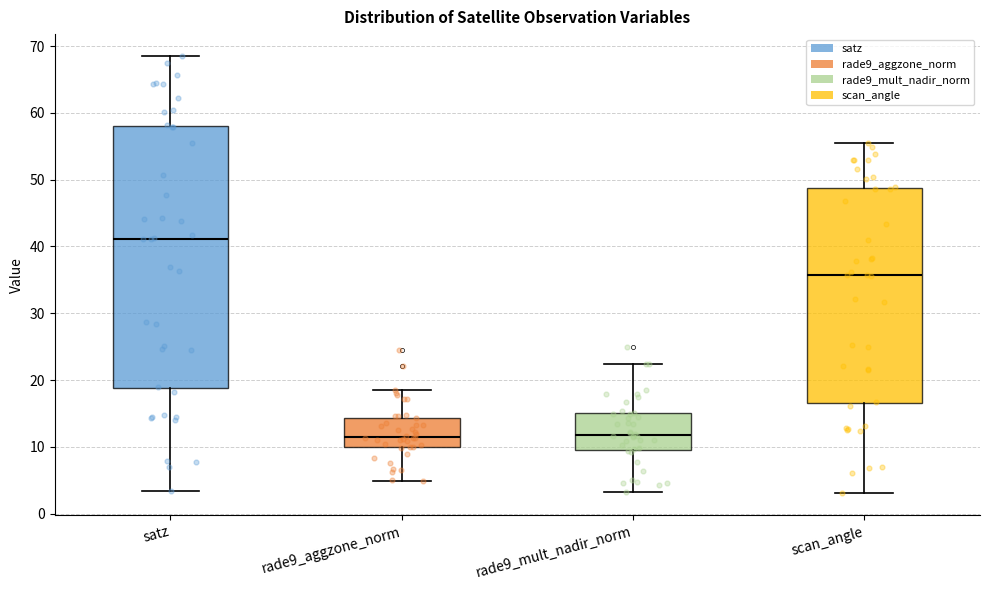

Which box is the tallest, from its lower edge to its upper edge?

satz